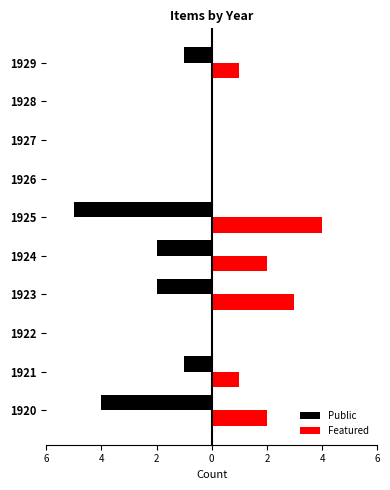

What are all the series names shown in the legend?

Public, Featured